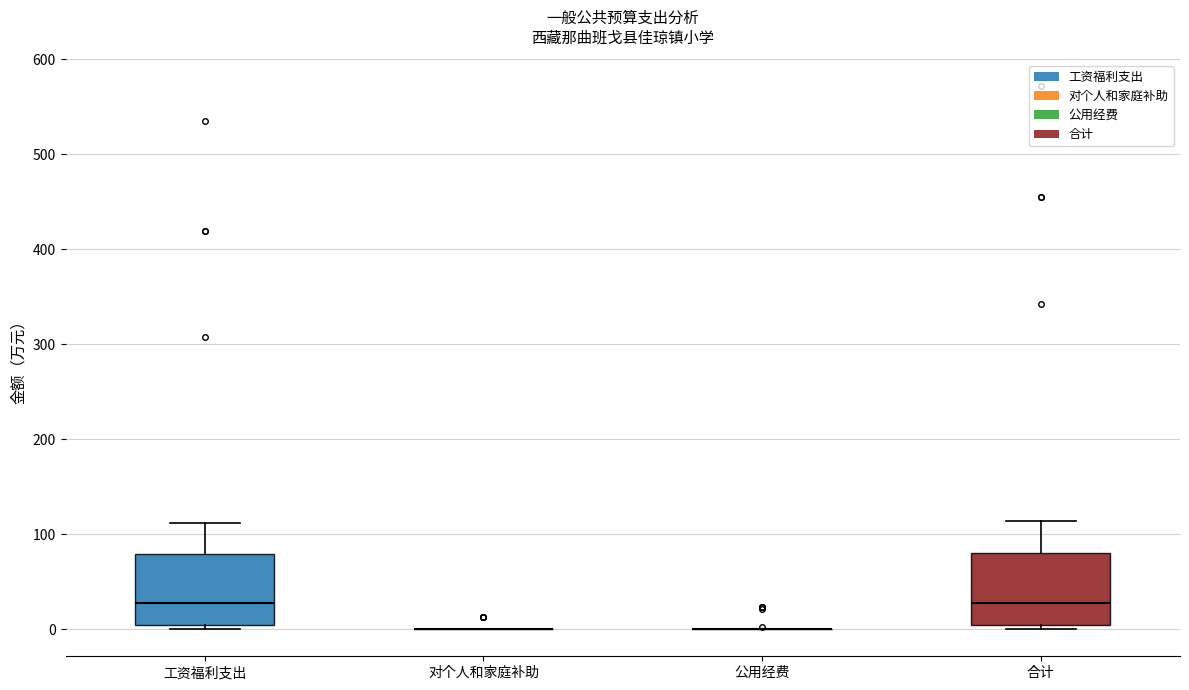

Where is the upper edge of the box for 工资福利支出 on the y-axis? The values are not printed on the chart, so give them approximately, as read against the axis.

80